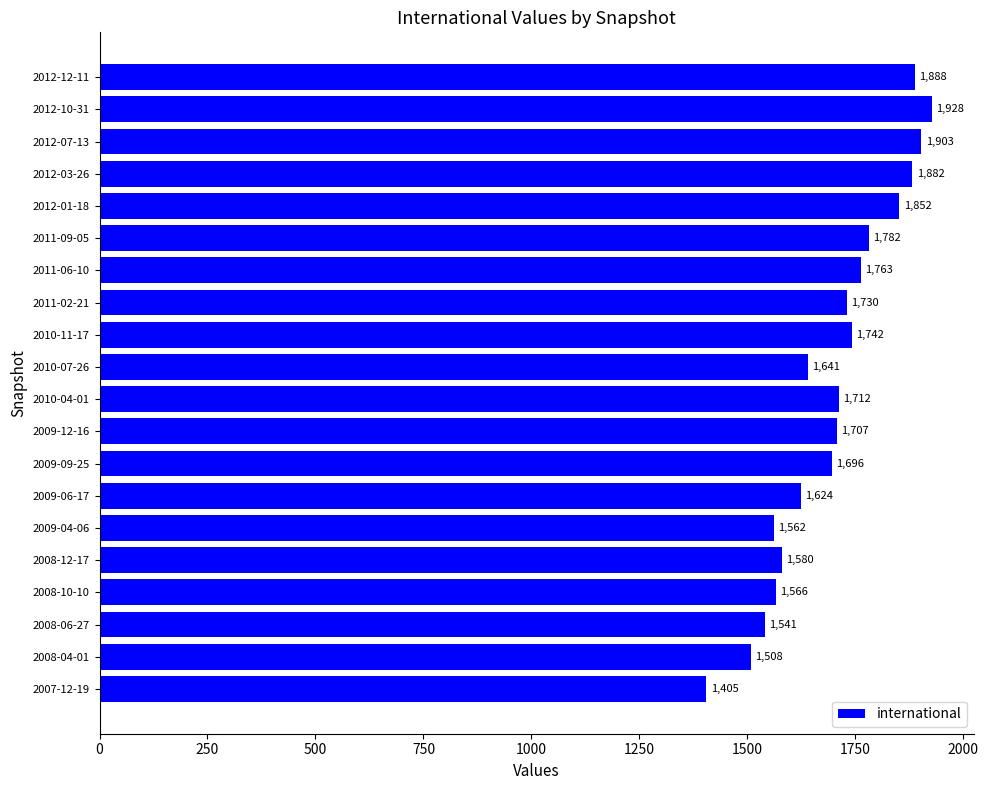

Which has a higher value, 2010-11-17 or 2012-12-11?

2012-12-11